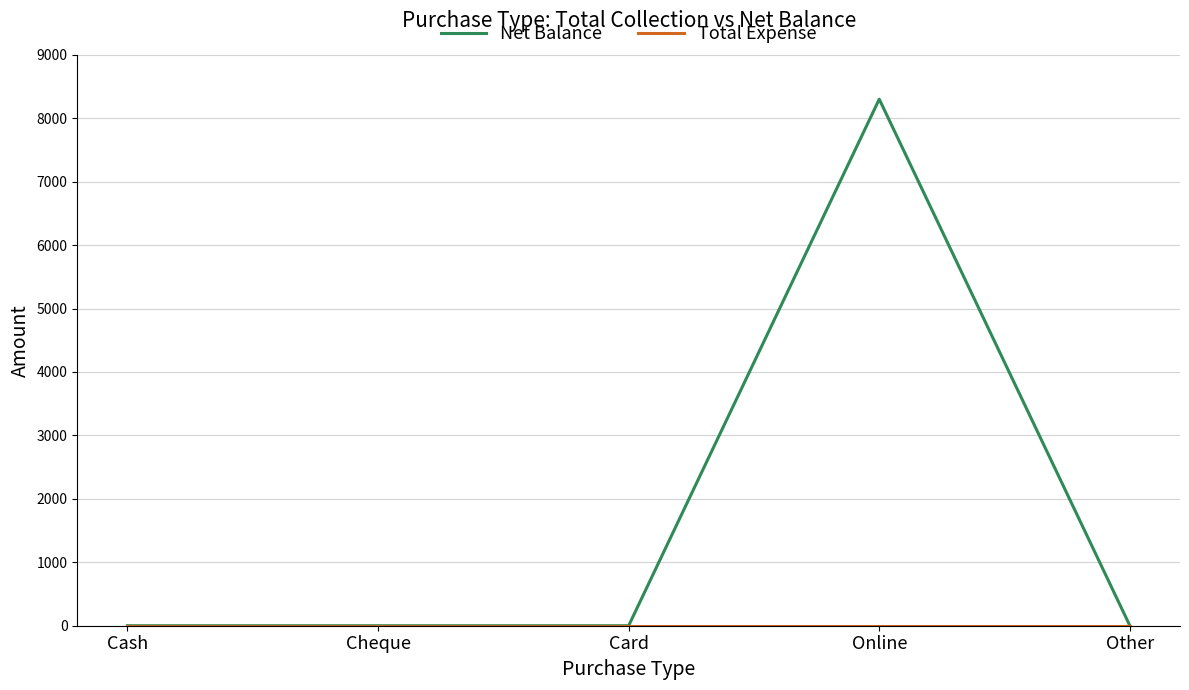

What is the greatest value displayed?

8300